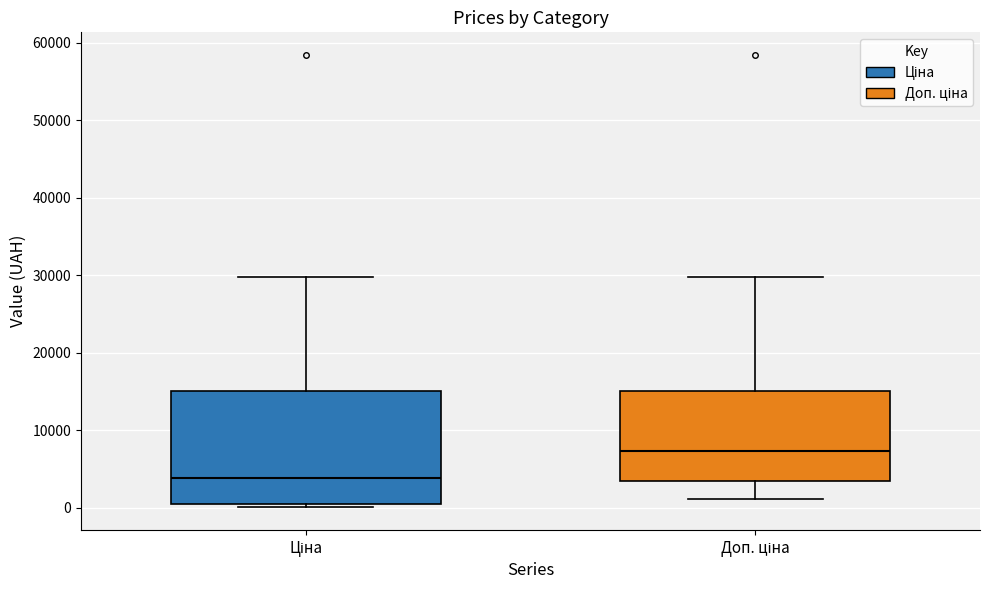

Which box has the lowest median line?

Ціна